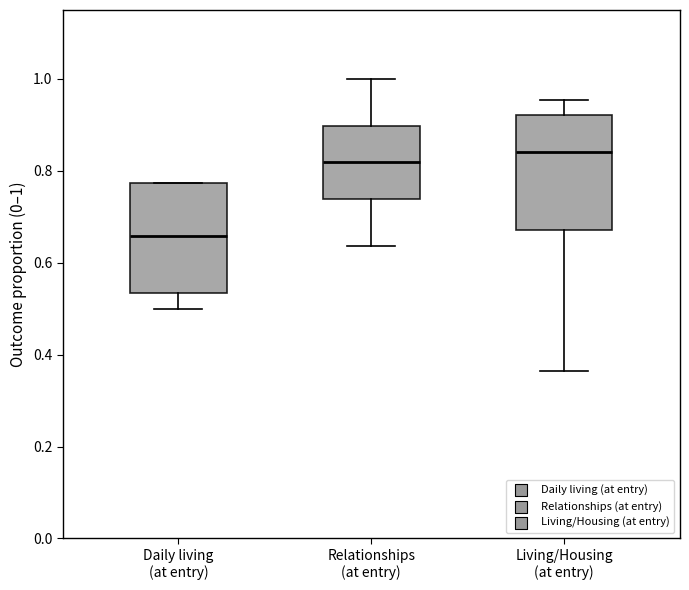

Which box's median line is the highest?

Living/Housing (at entry)